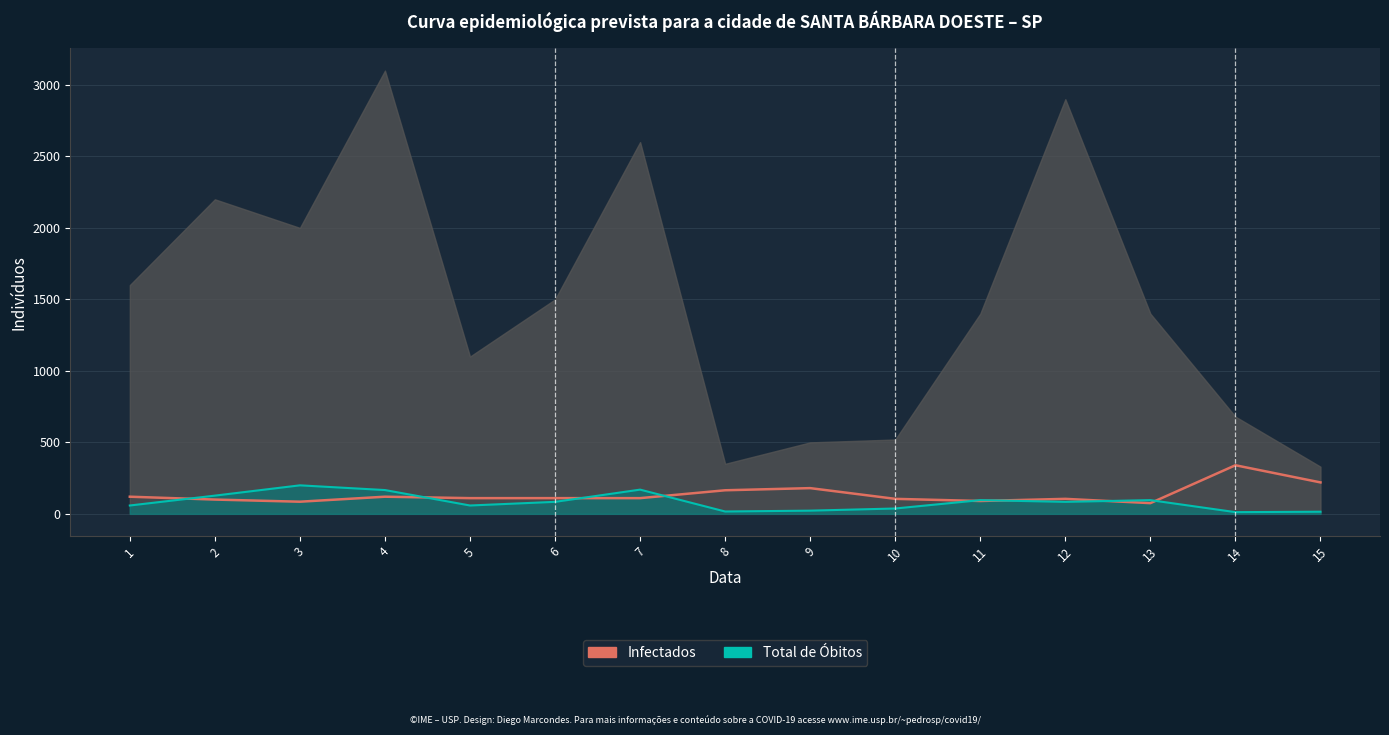

What is the spread (max minus min) of values at 5?

51.5